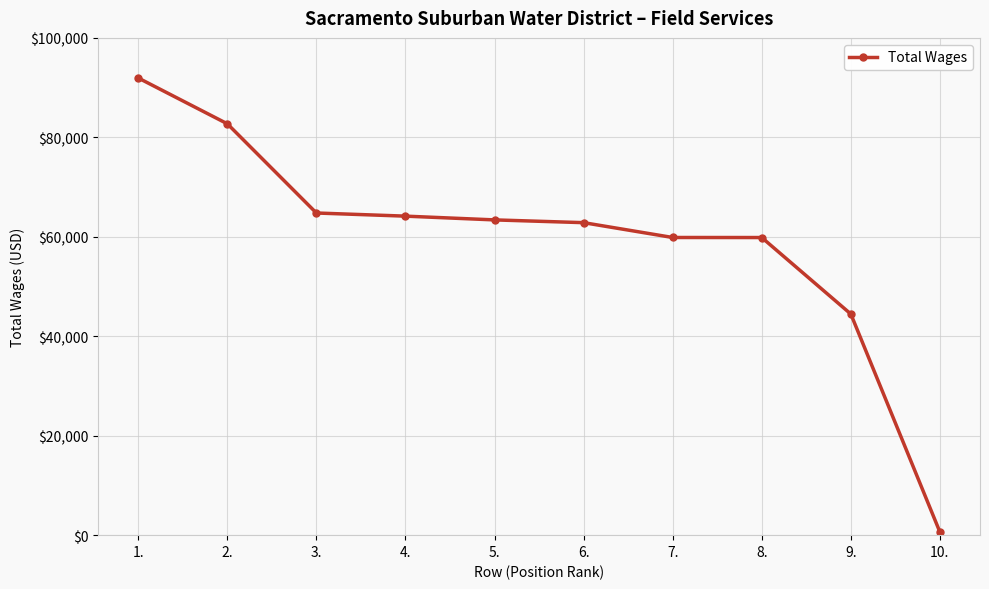

Read the value at 7., to the nearest 10.

59860